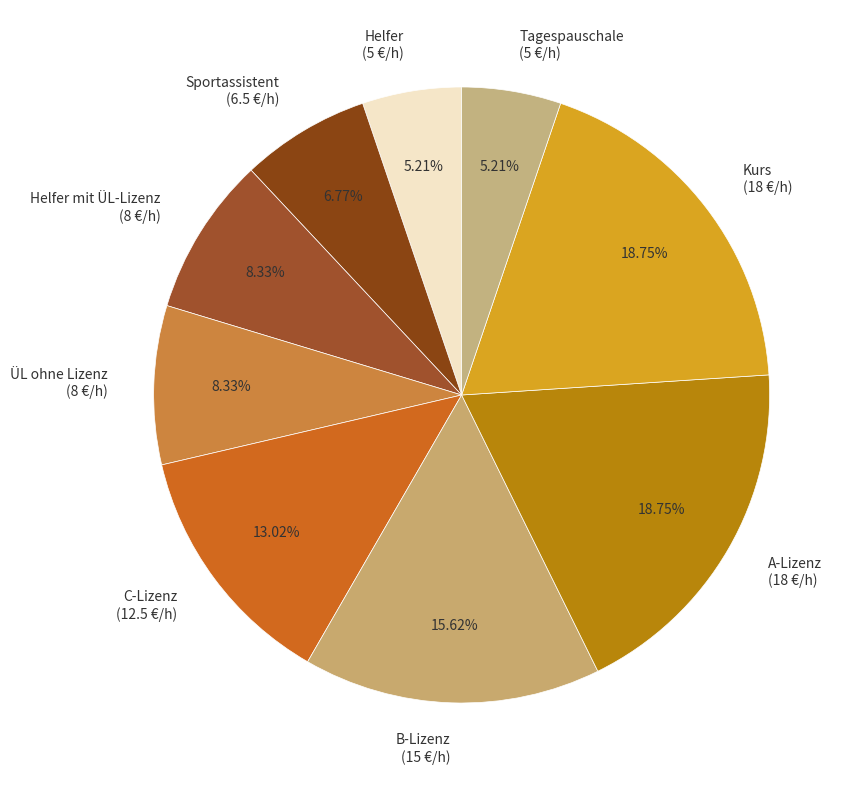

Between C-Lizenz (12.5 €/h) and Tagespauschale (5 €/h), which is larger?

C-Lizenz (12.5 €/h)